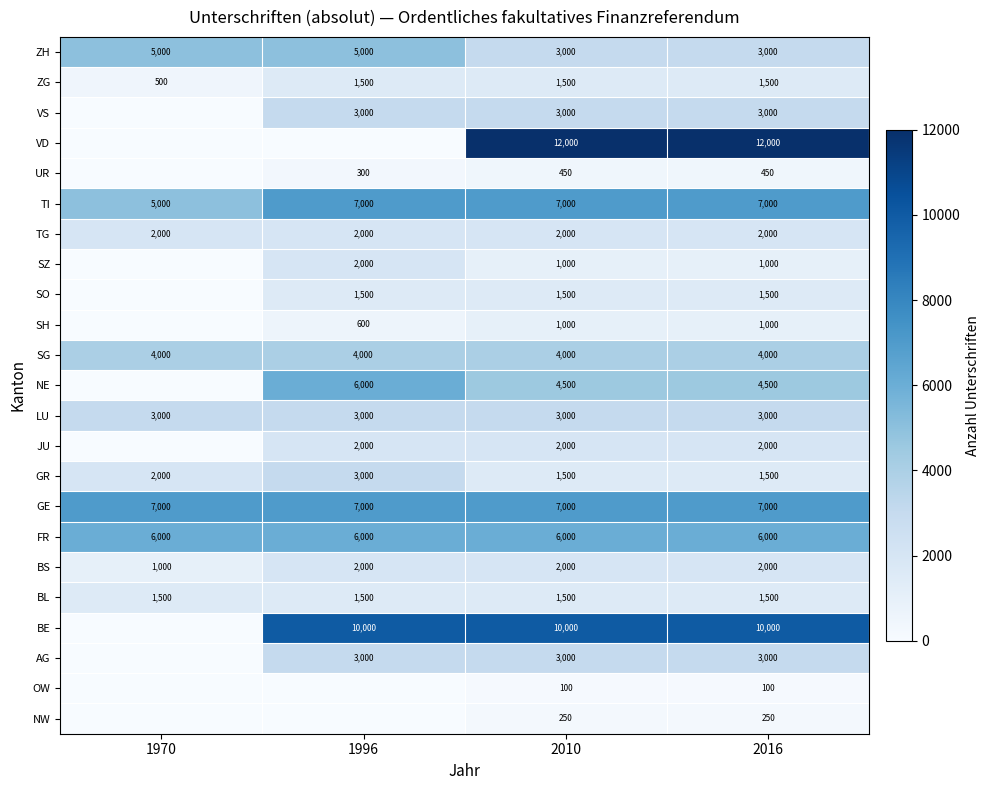

What is the maximum value shown in the chart?

12000